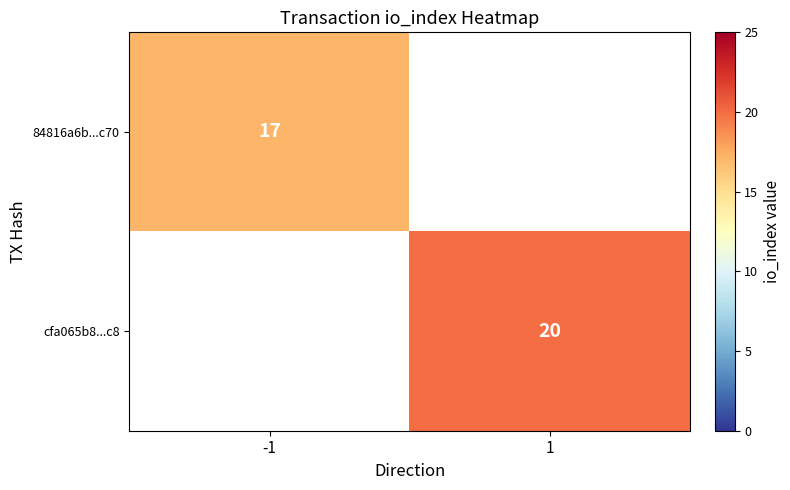

Count the number of categories in the chart.

2